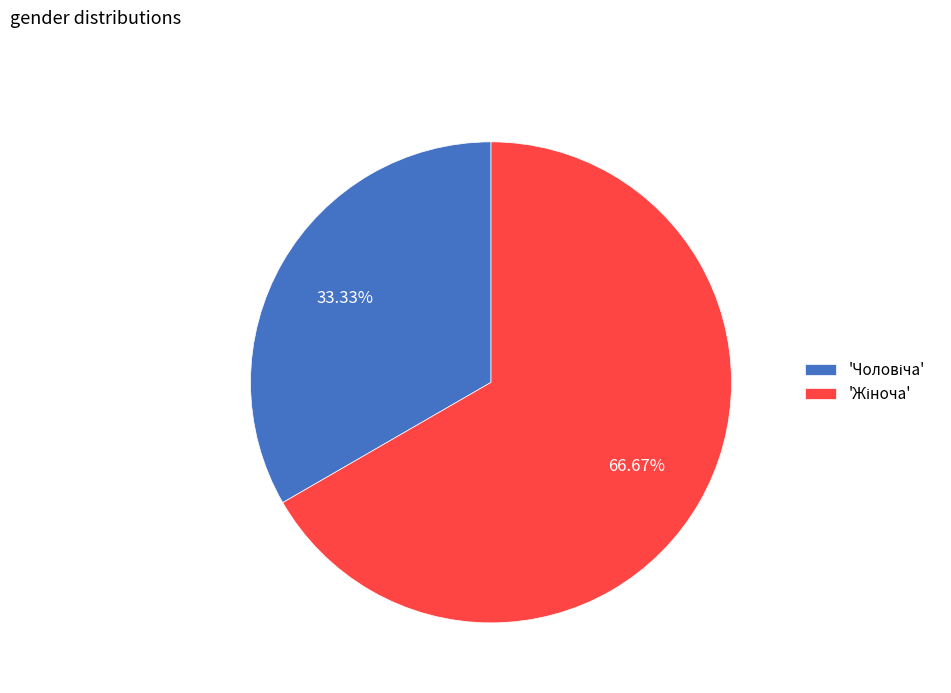

Is there a majority slice in this chart?

Yes